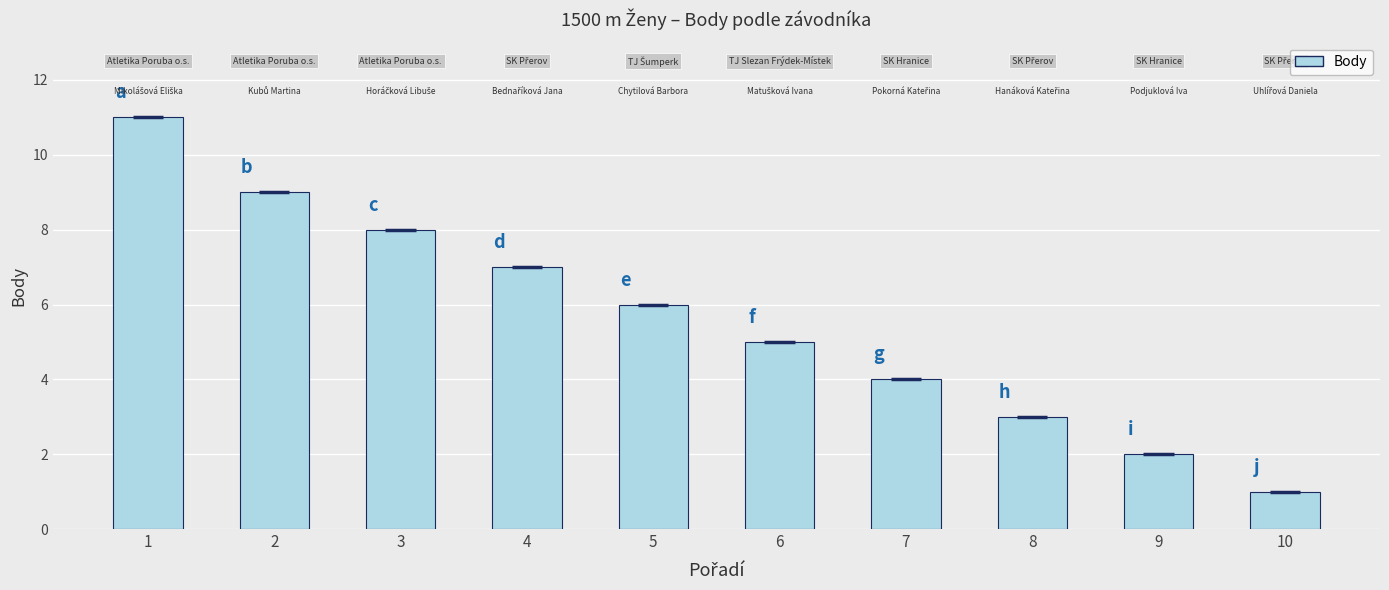

What is the sum of all values?

56